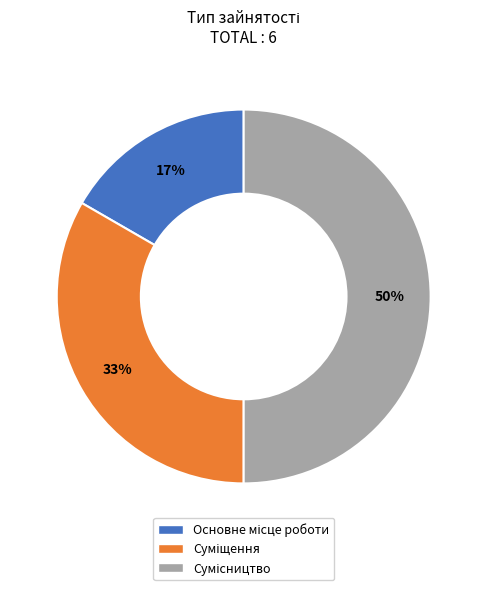

To the nearest percent, what is the average slice percentage?

33%